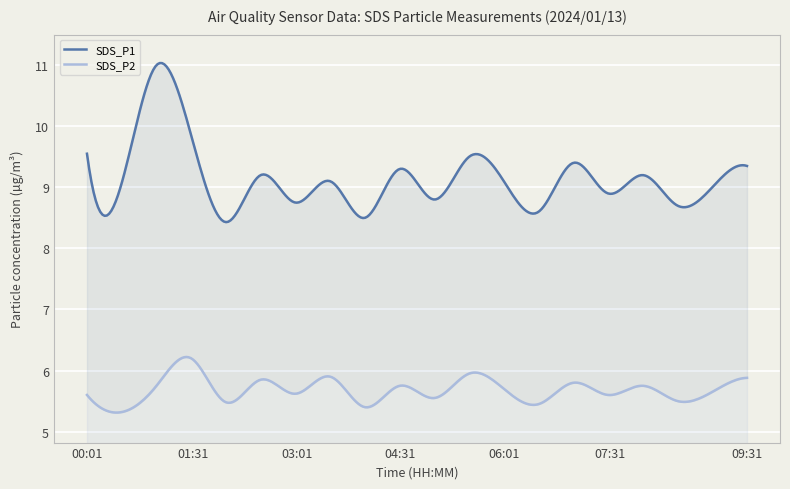

Where is the first local minimum for SDS_P2?

00:31